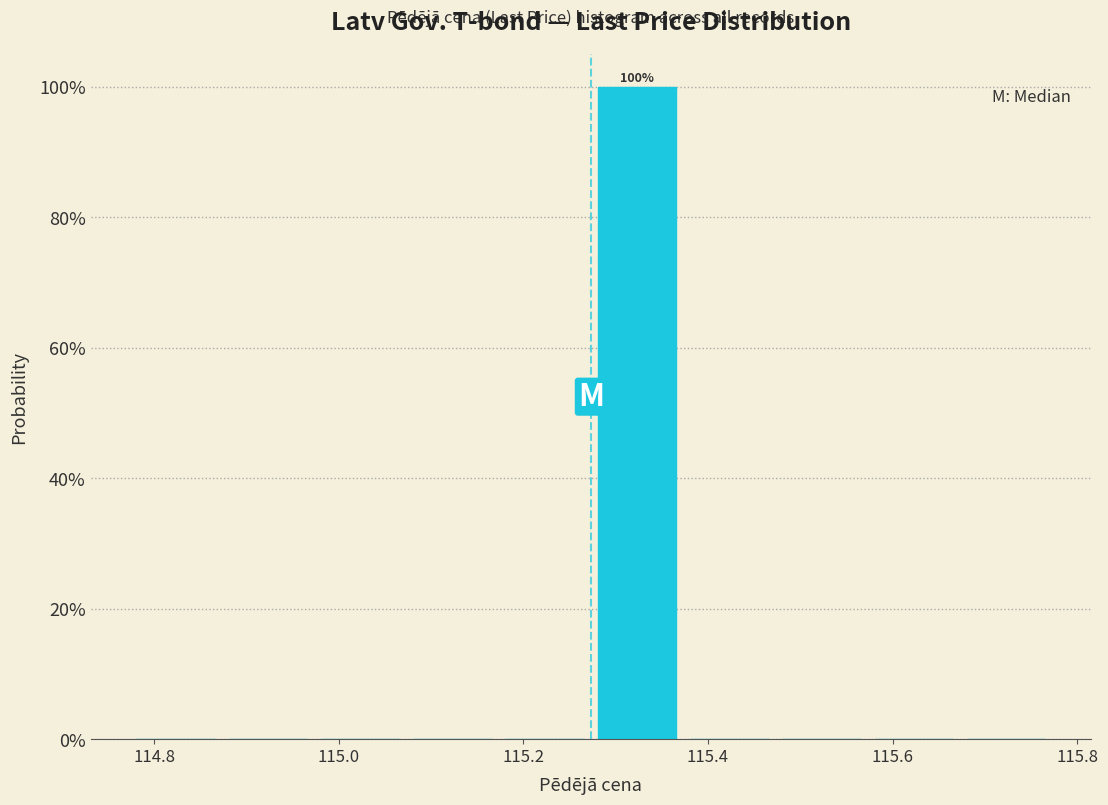

Which range on the x-axis has the tallest bar?

115.28 to 115.38